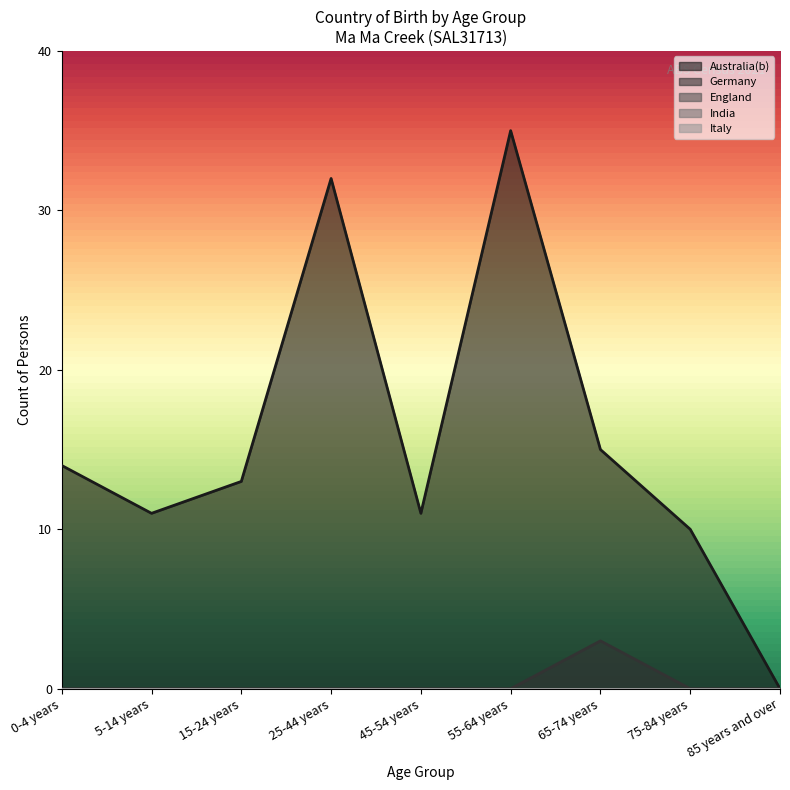

Does the chart have visible grid lines?

No